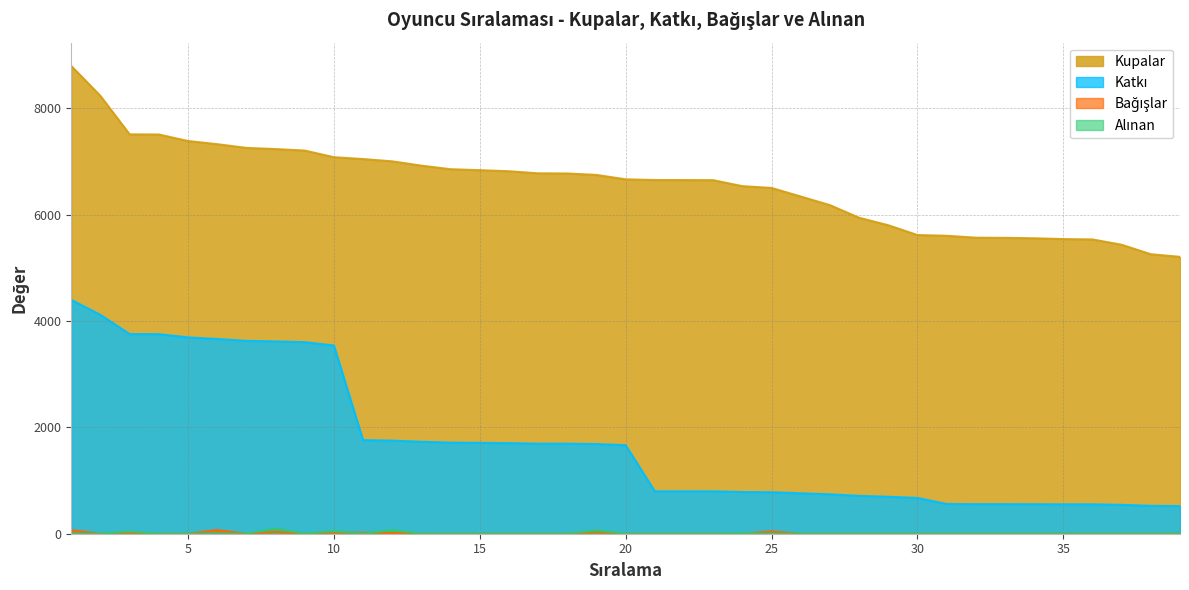

True or false: Kupalar has more than 2 points higher than both neighbors.

False